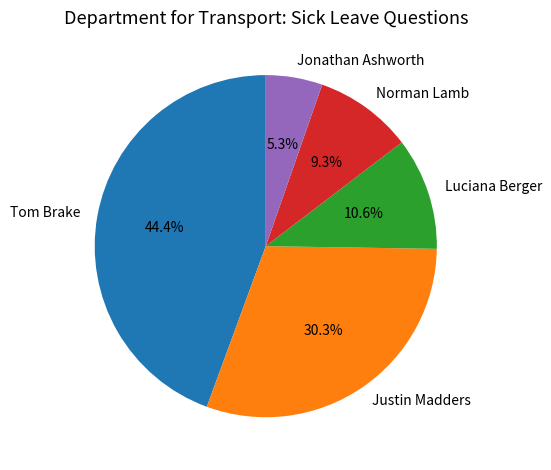

The Tom Brake slice represents 51% of the pie. True or false?

False